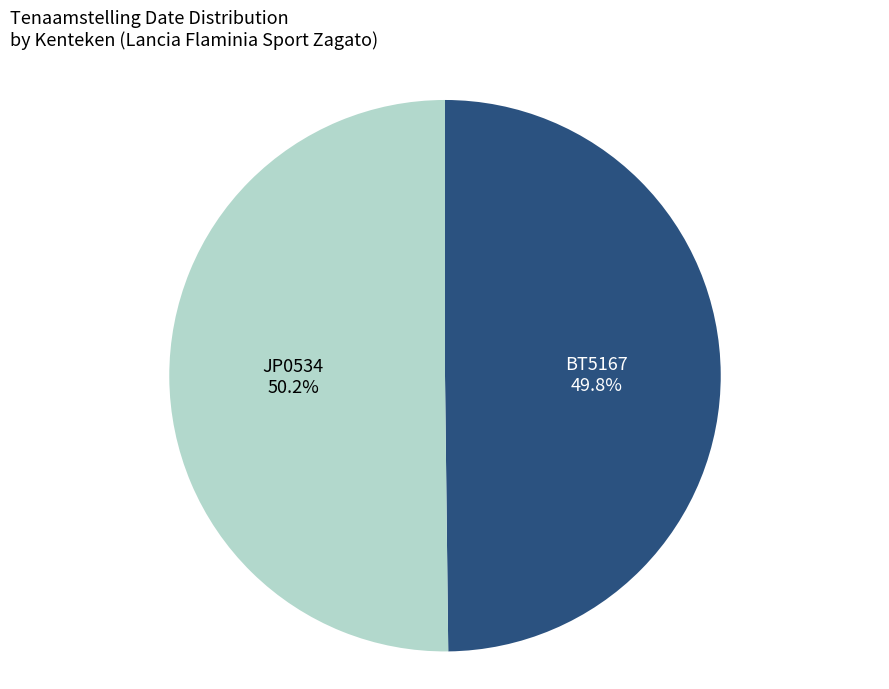

True or false: BT5167 accounts for 39% of the total.

False